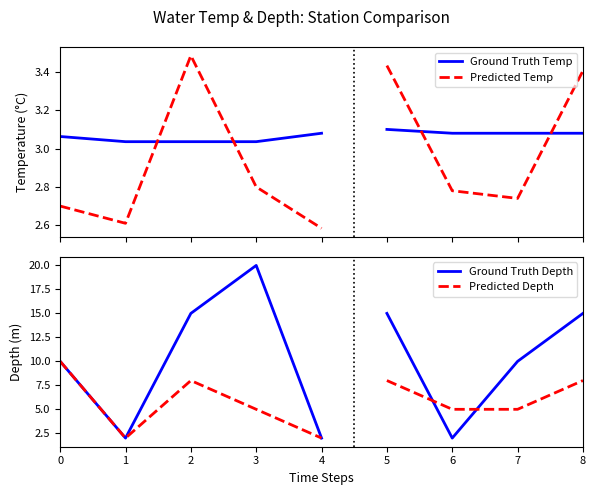

At which label is Predicted Depth closest to 6?

3